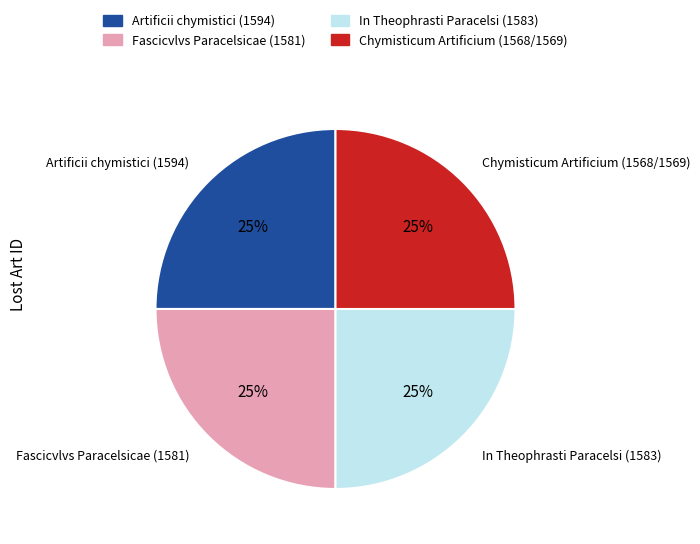

To the nearest percent, what percentage of the pie is Artificii chymistici (1594)?

25%